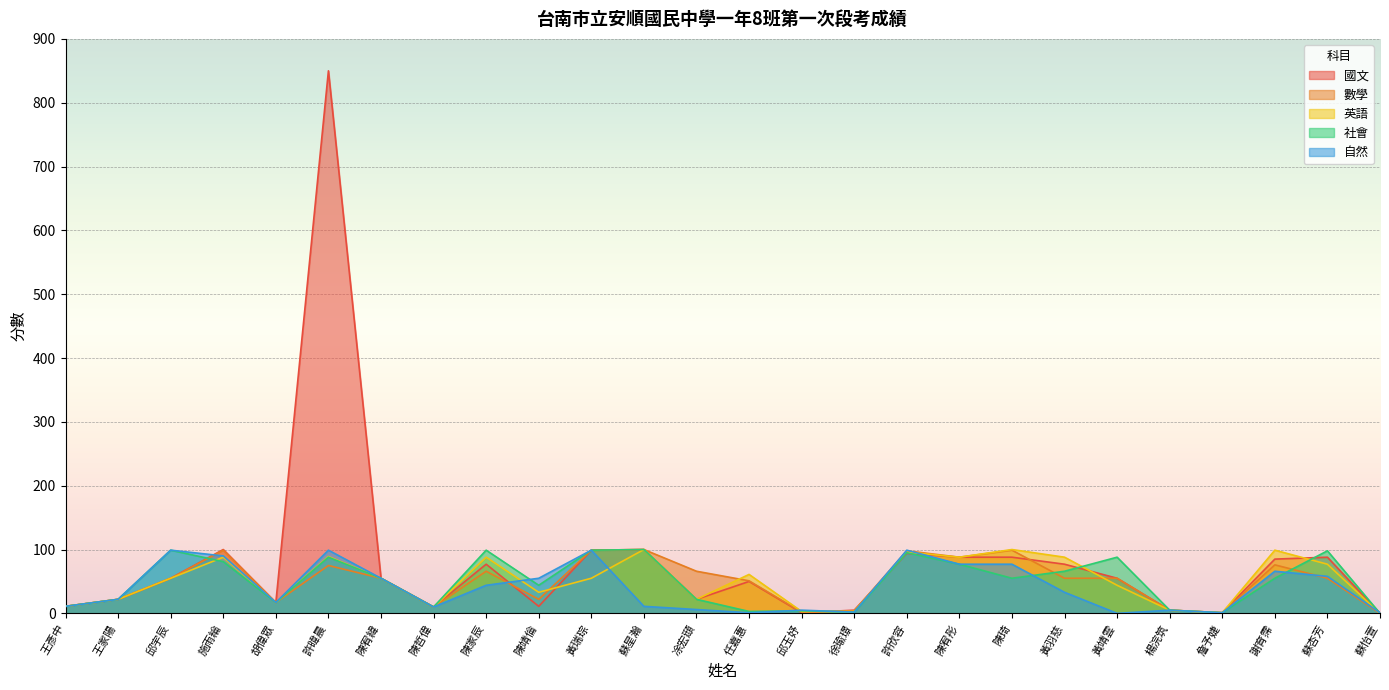

What is the total value across all series at 胡偉眾?

85